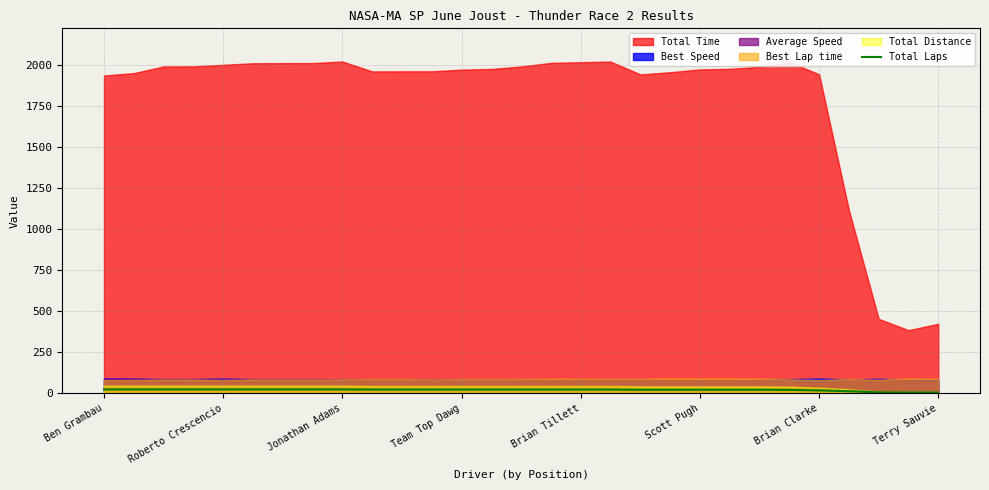

What is the sum of the values at 13 and 17?

44